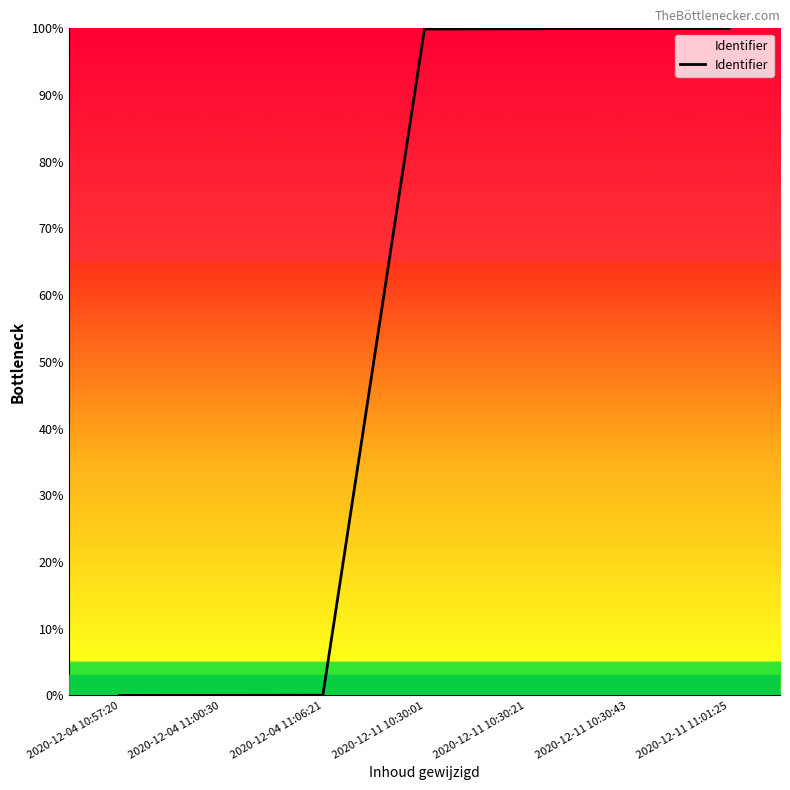

Count the number of categories in the chart.

7